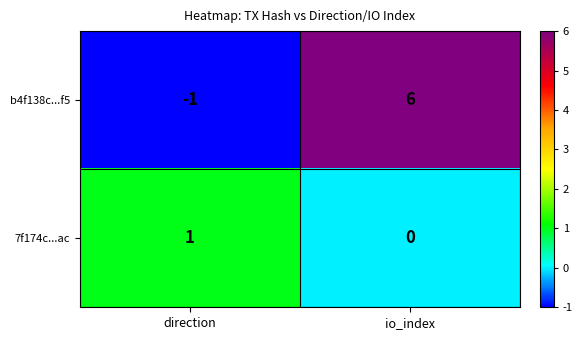

True or false: 7f174c...ac has a value of 1 at direction.

True